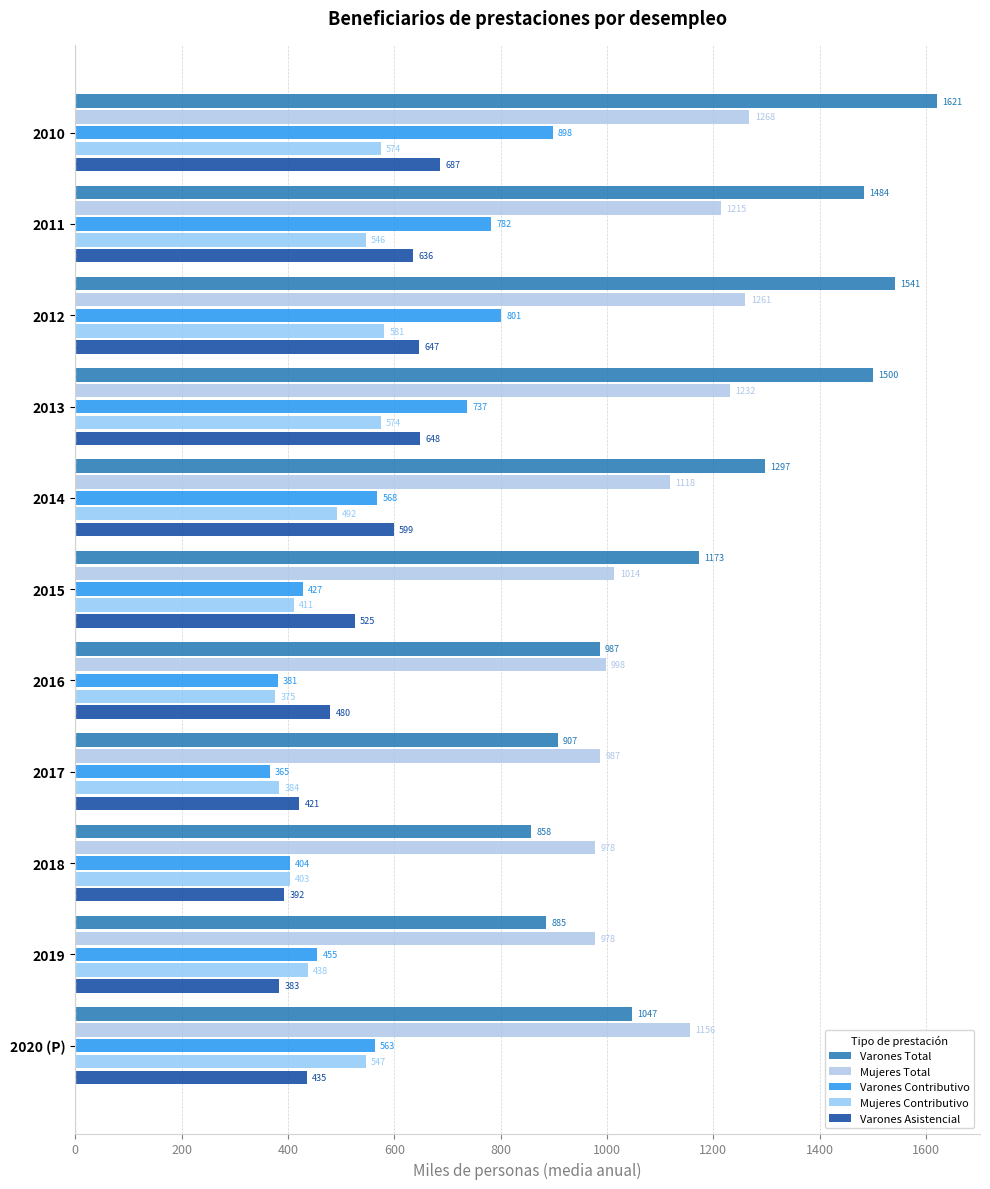

Where is Varones Asistencial nearest to the value 534?

2015